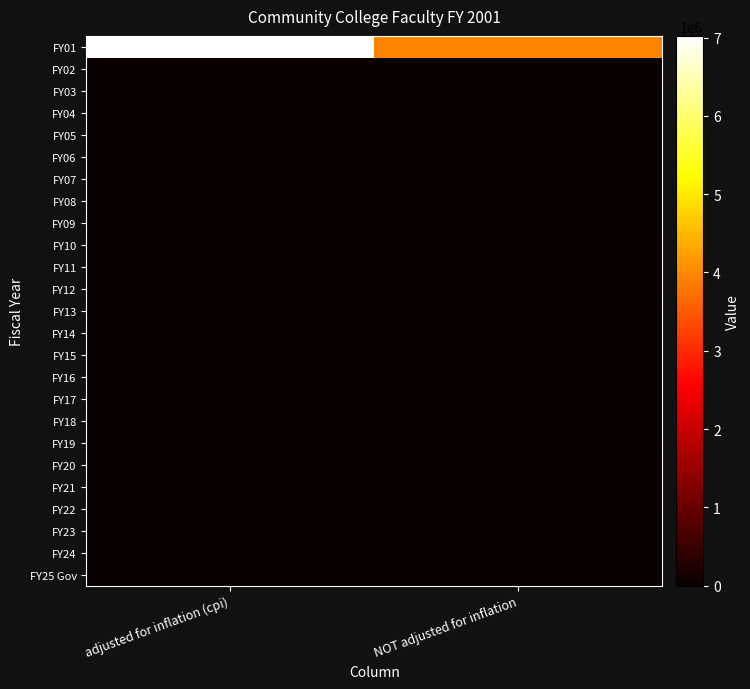

What is the total value across all series at adjusted for inflation (cpi)?

7021601